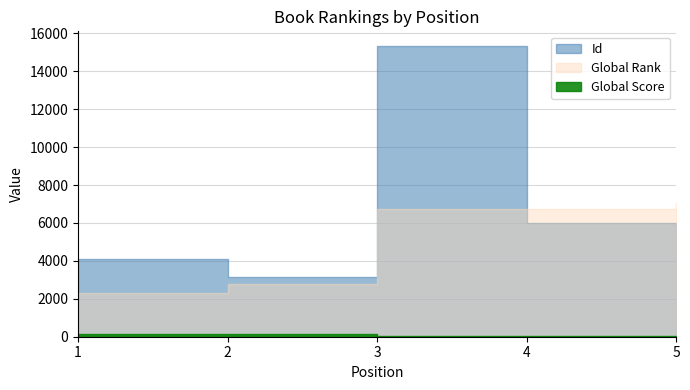

Is it true that Global Rank equals 3229 at 5?

False